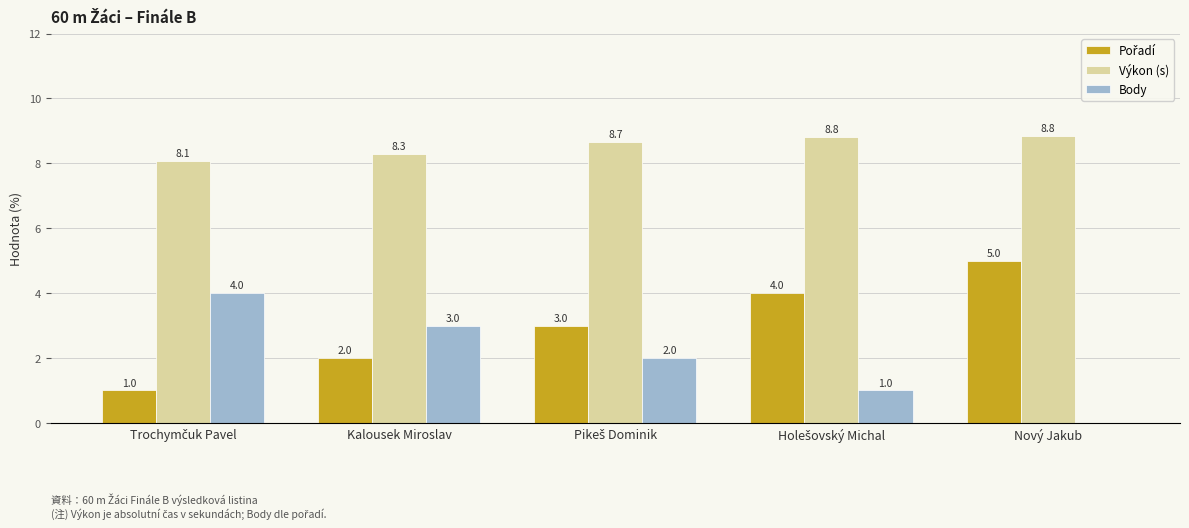

How many Body values are between 1 and 3?

3